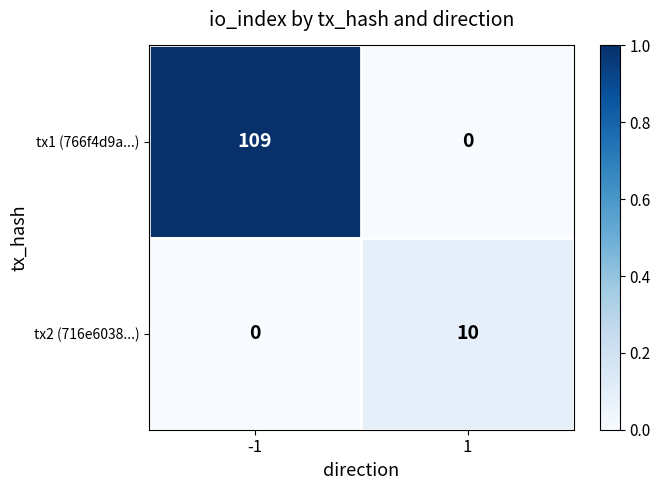

Rank the series by their average value, from lowest to highest.

tx2 (716e6038...), tx1 (766f4d9a...)